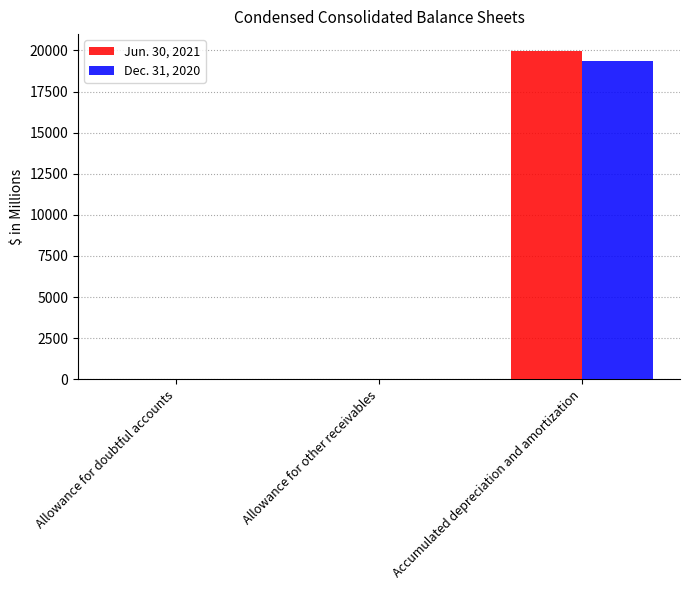

Is it true that Dec. 31, 2020 equals 5154 at Accumulated depreciation and amortization?

False